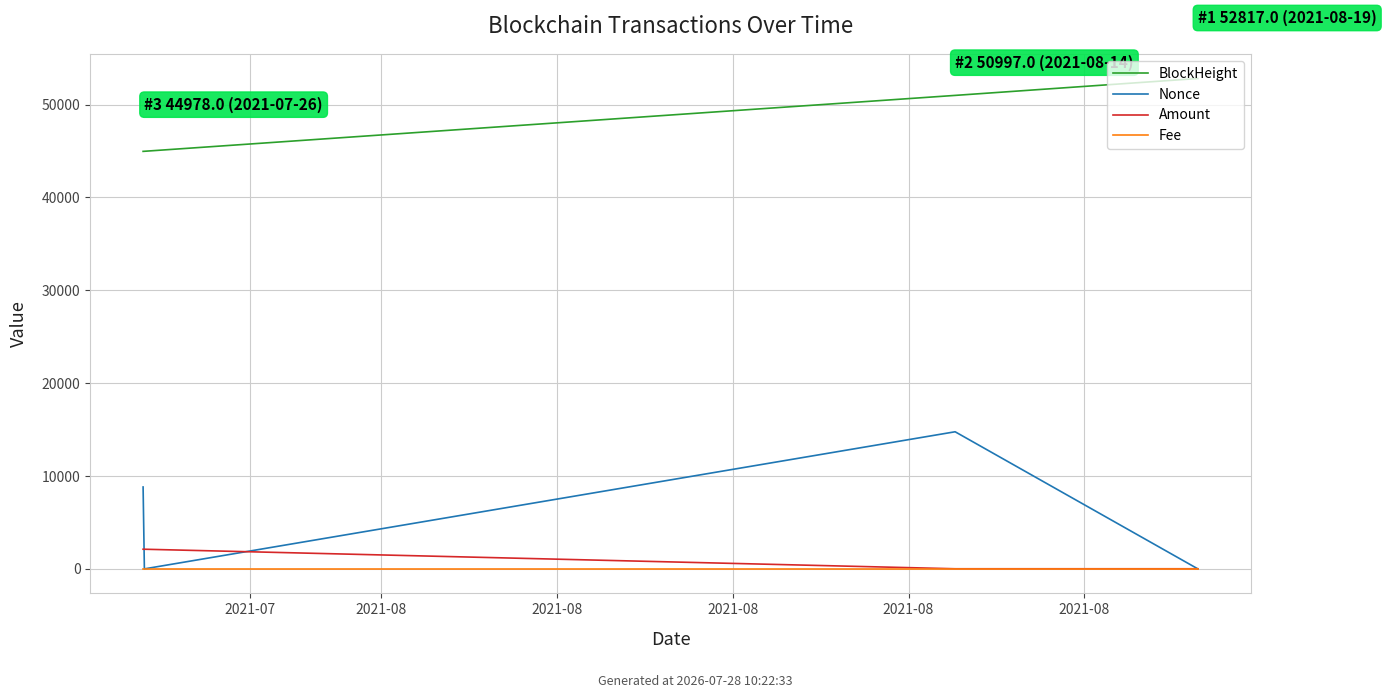

What is the average value of the Amount series?

1063.7